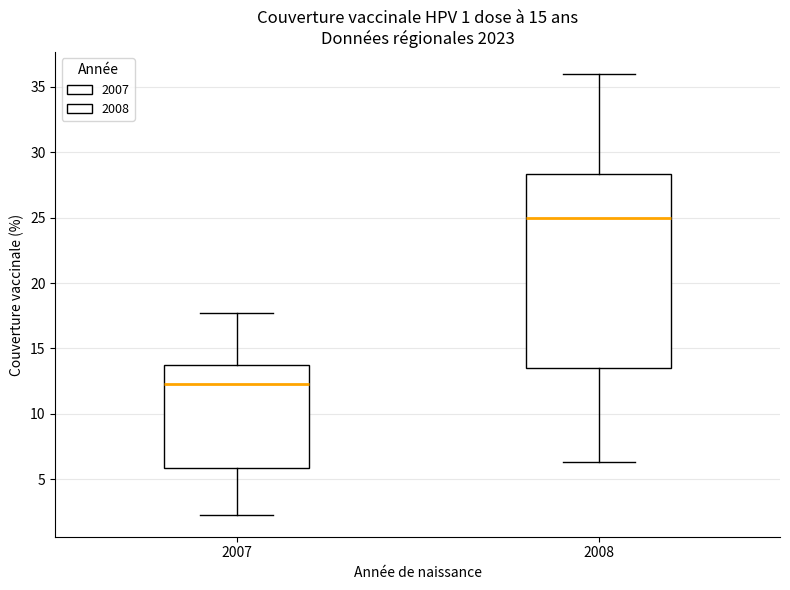

Which box has the highest median line?

2008